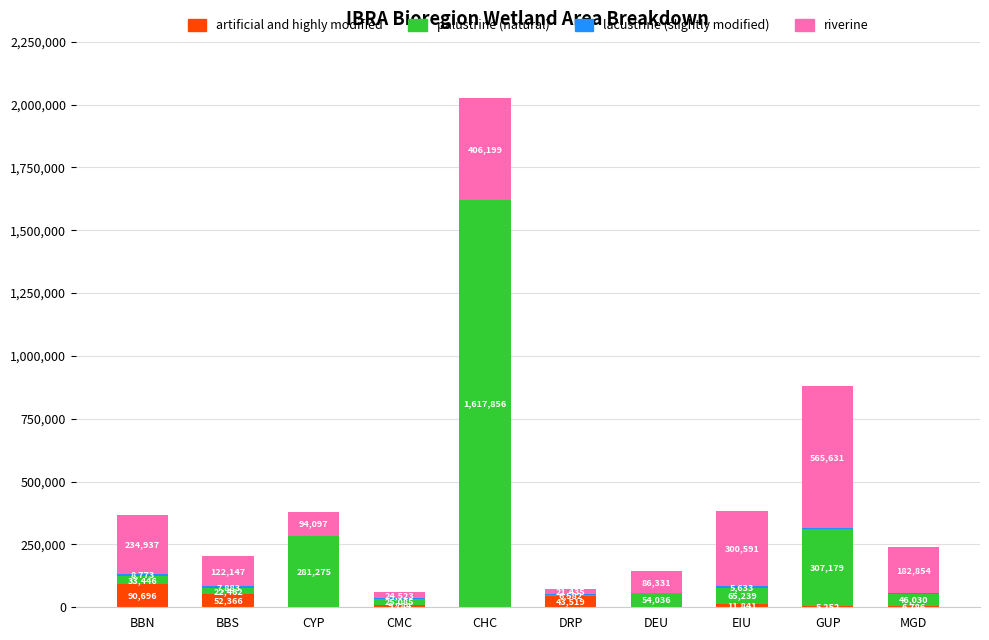

How many categories are shown in the chart?

10